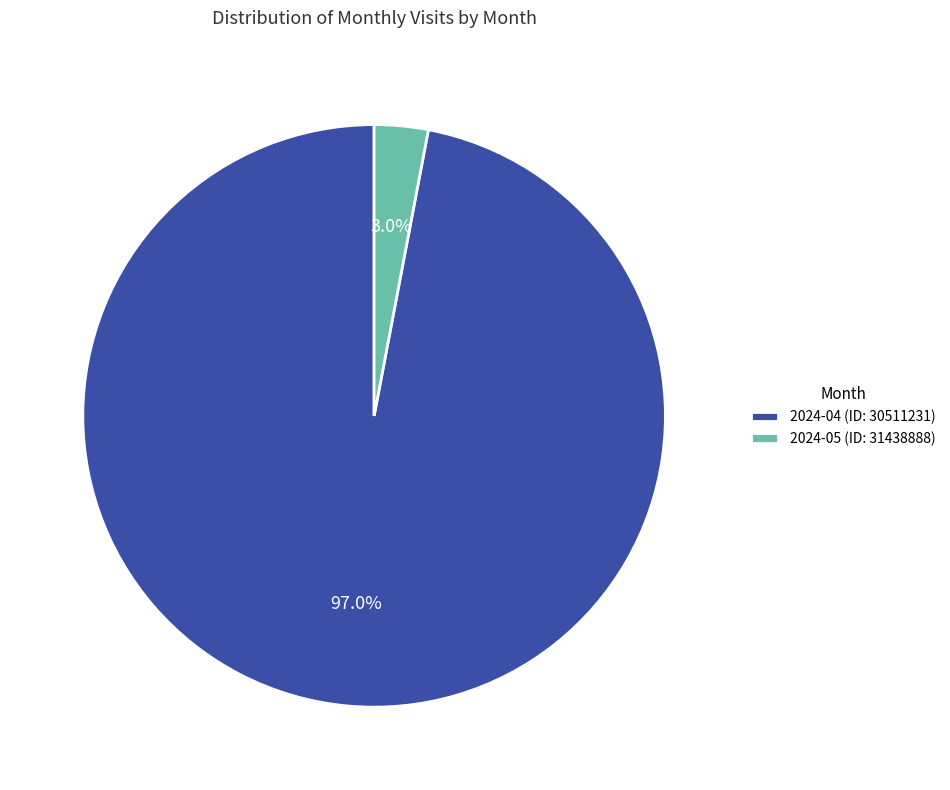

Rank the categories by value from lowest to highest.

2024-05 (ID: 31438888), 2024-04 (ID: 30511231)